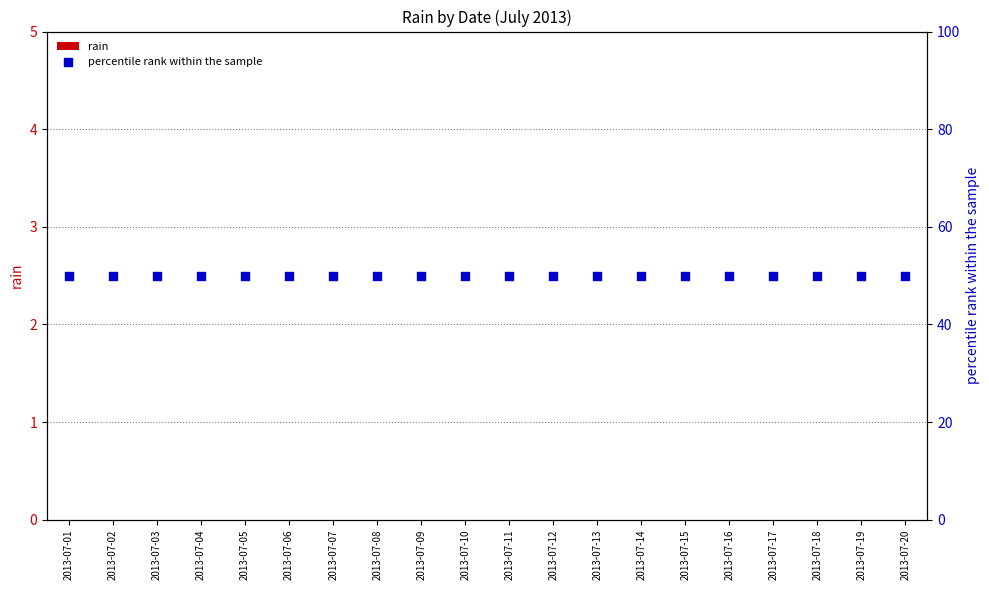

Which series has the largest Y range (max minus min)?

rain